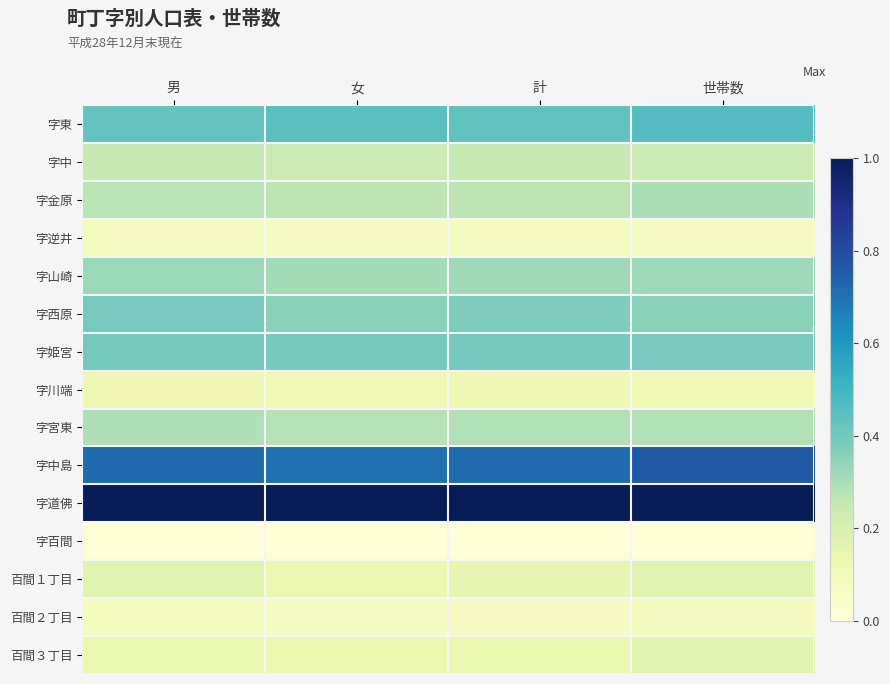

Which category has the highest value across all series?

男